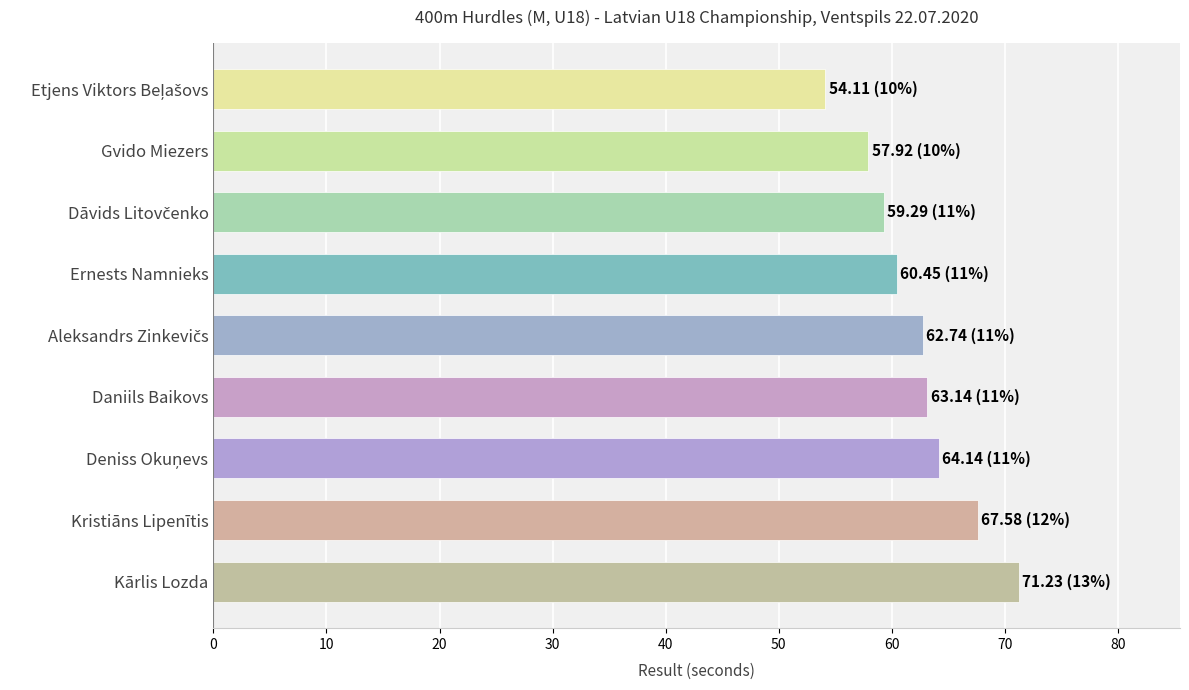

What is the sum of all values?

560.6